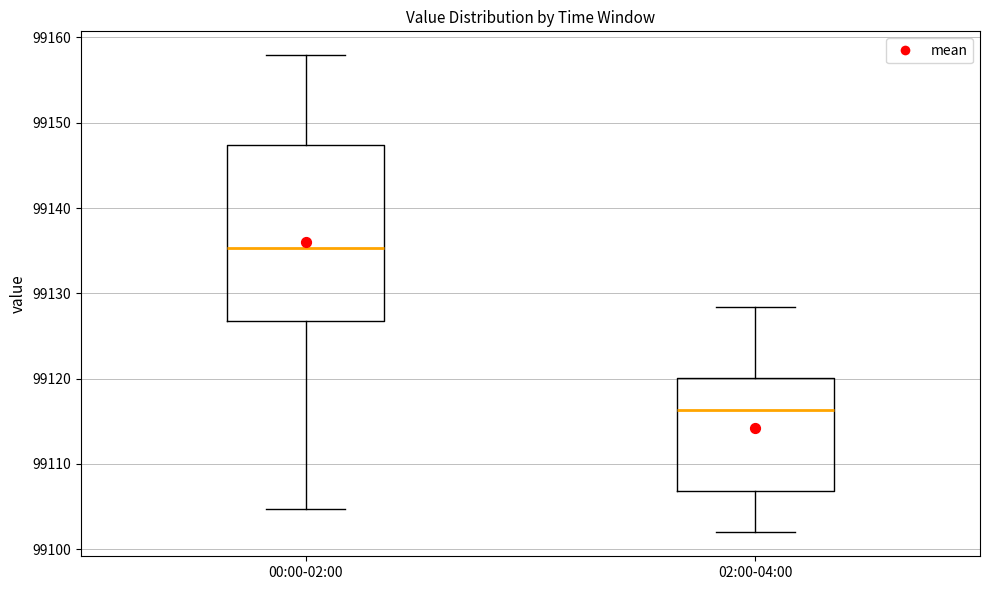

Reading left to right, transcribe this box plot: for each box, give where its median line is, the range the box spans, and where its two whiskers end, as read against the y-axis. The values are not printed on the chart, so give them approximately, as read against the axis.

00:00-02:00: median 99135, box 99127 to 99147, whiskers 99105 to 99158
02:00-04:00: median 99116, box 99107 to 99120, whiskers 99102 to 99128